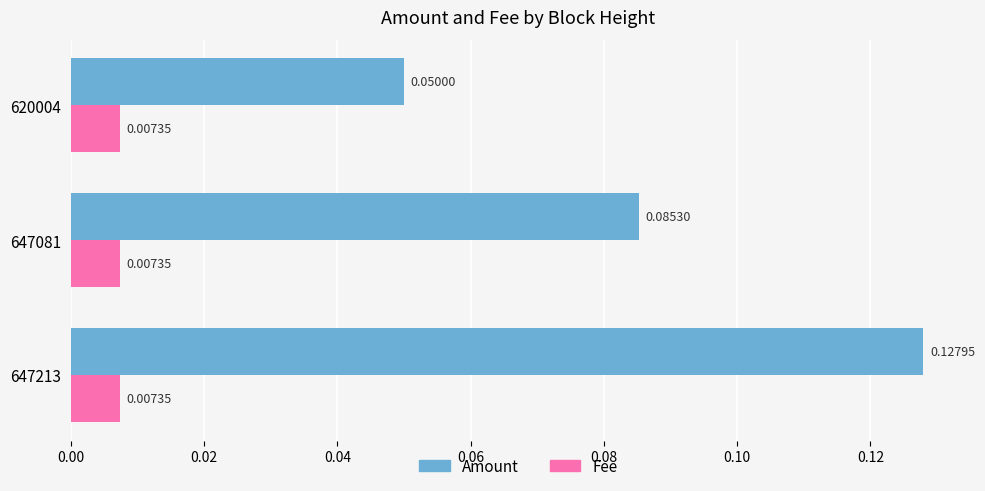

At which category is the sum across all series the highest?

647213